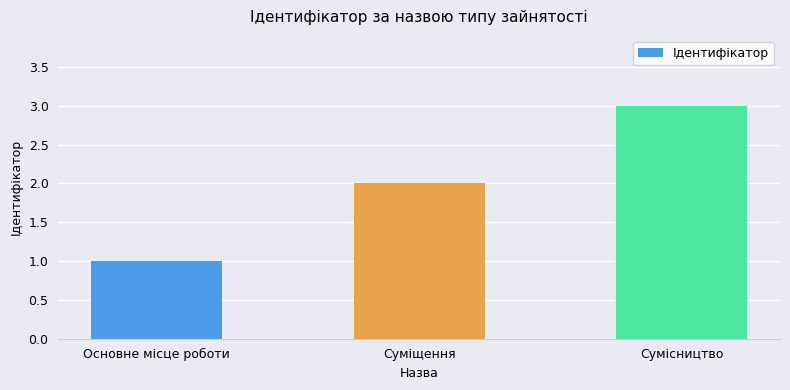

What is the average value?

2